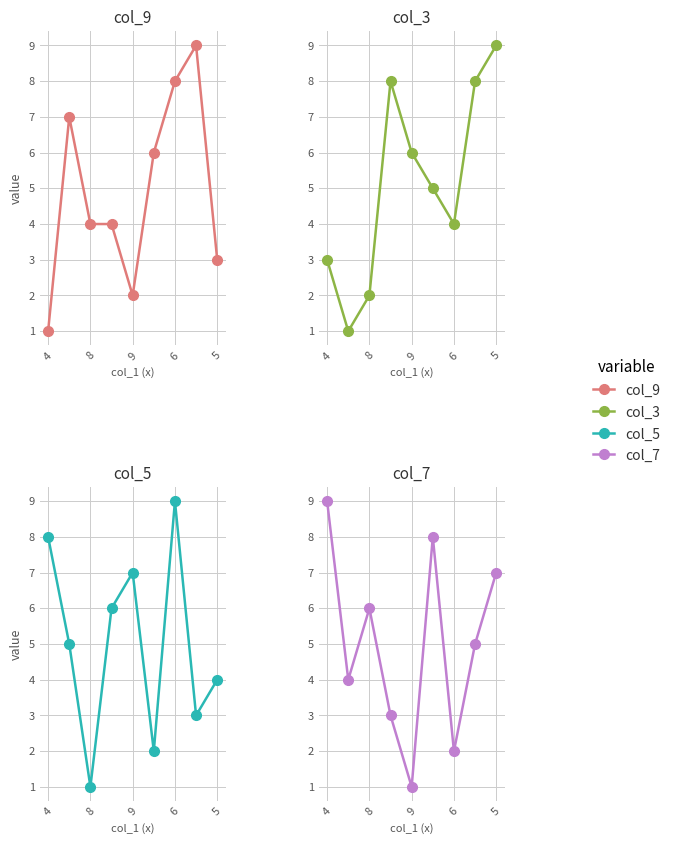

Count the col_5 values in the range 3 to 7.

5